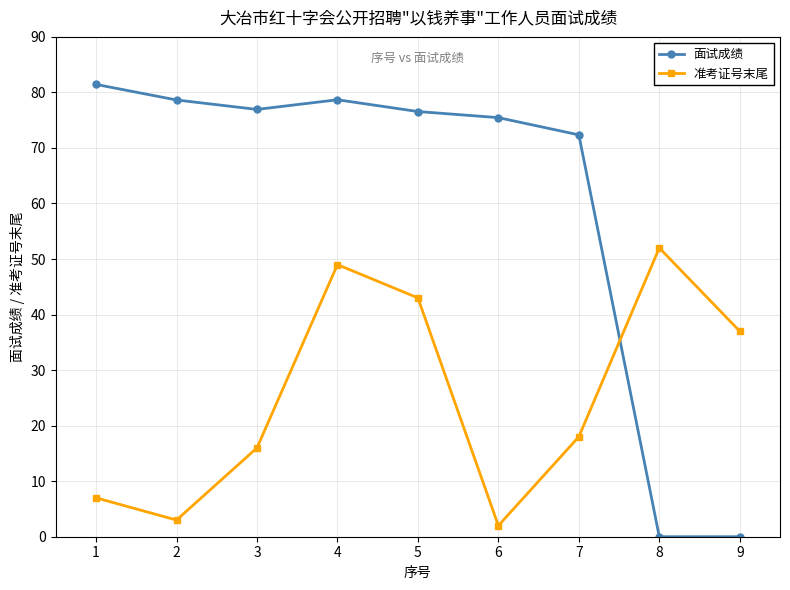

Count the number of categories in the chart.

9